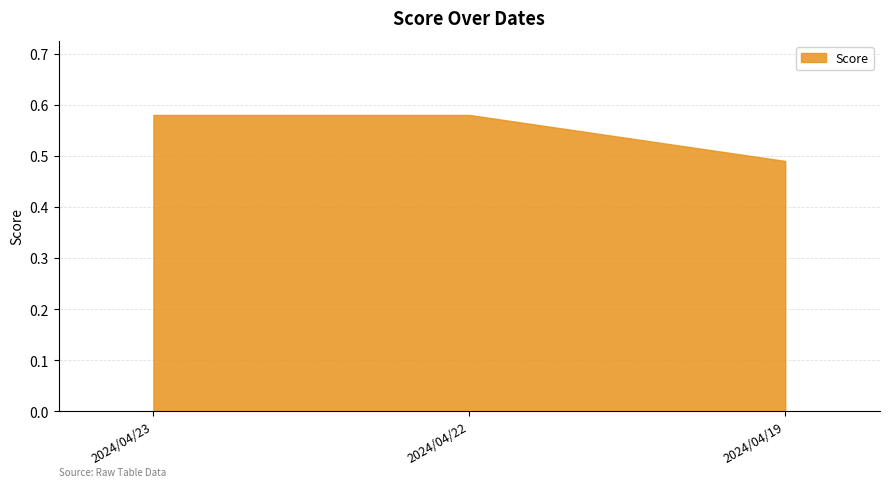

List the labels in order of value, largest first.

2024/04/23, 2024/04/22, 2024/04/19